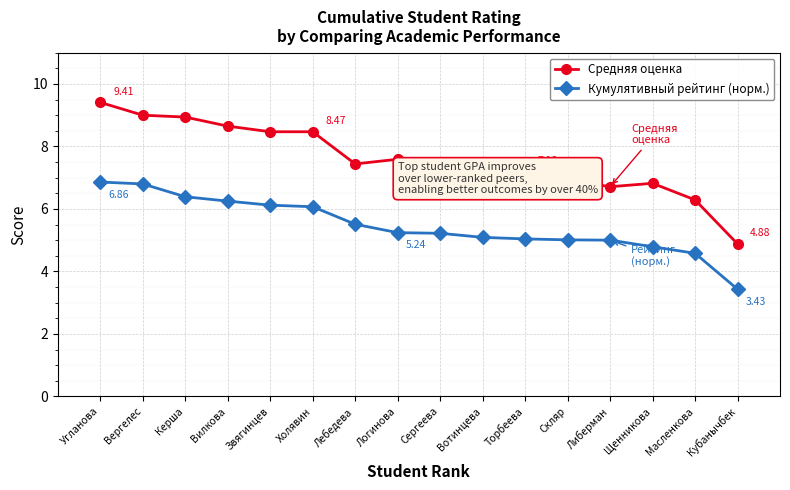

What is the total value across all series at Торбеева?

12.2